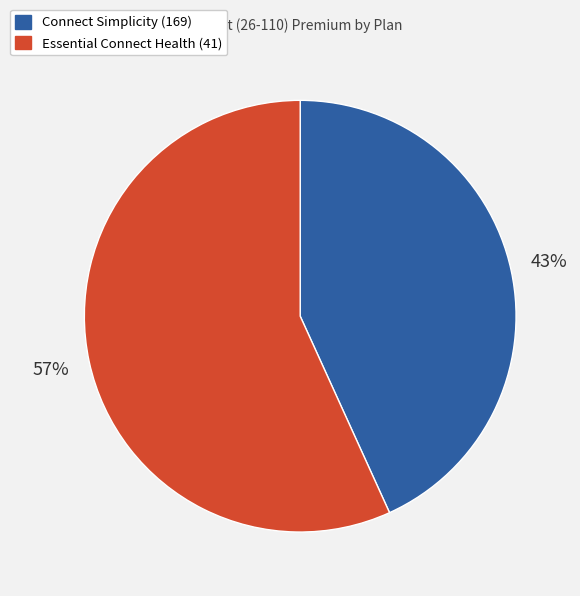

What percentage is the Essential Connect Health (41) slice, to the nearest percent?

57%